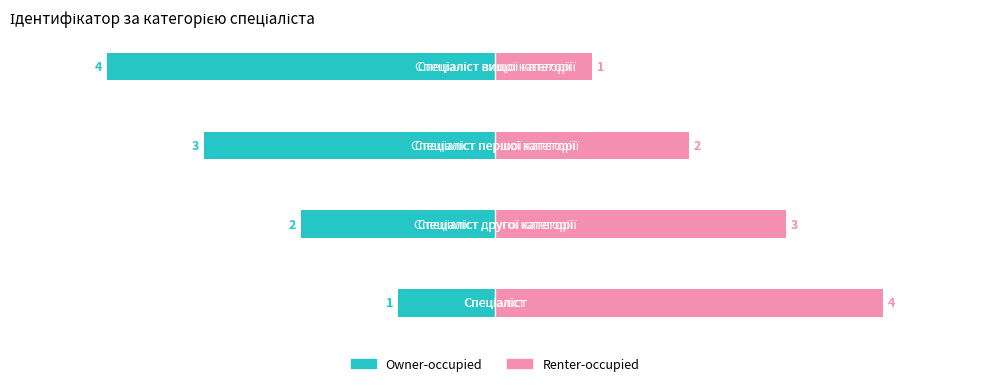

Rank the series by their maximum value, from lowest to highest.

Owner-occupied, Renter-occupied